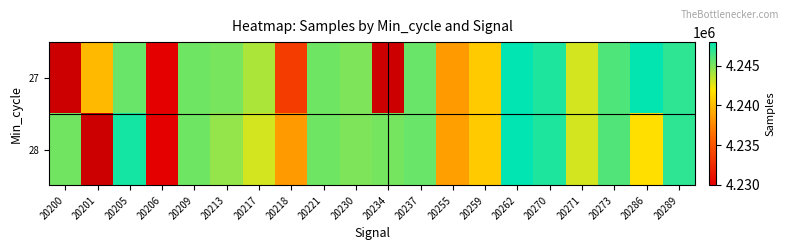

Count the number of categories in the chart.

20